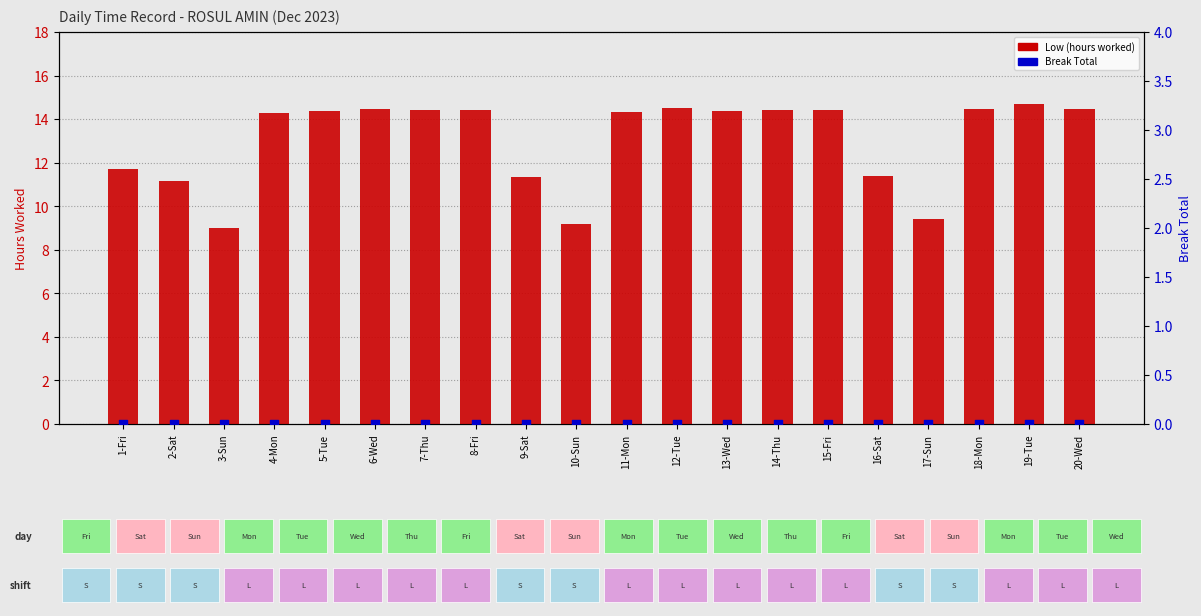

Which series has the widest spread of Y values?

Low (hours worked)